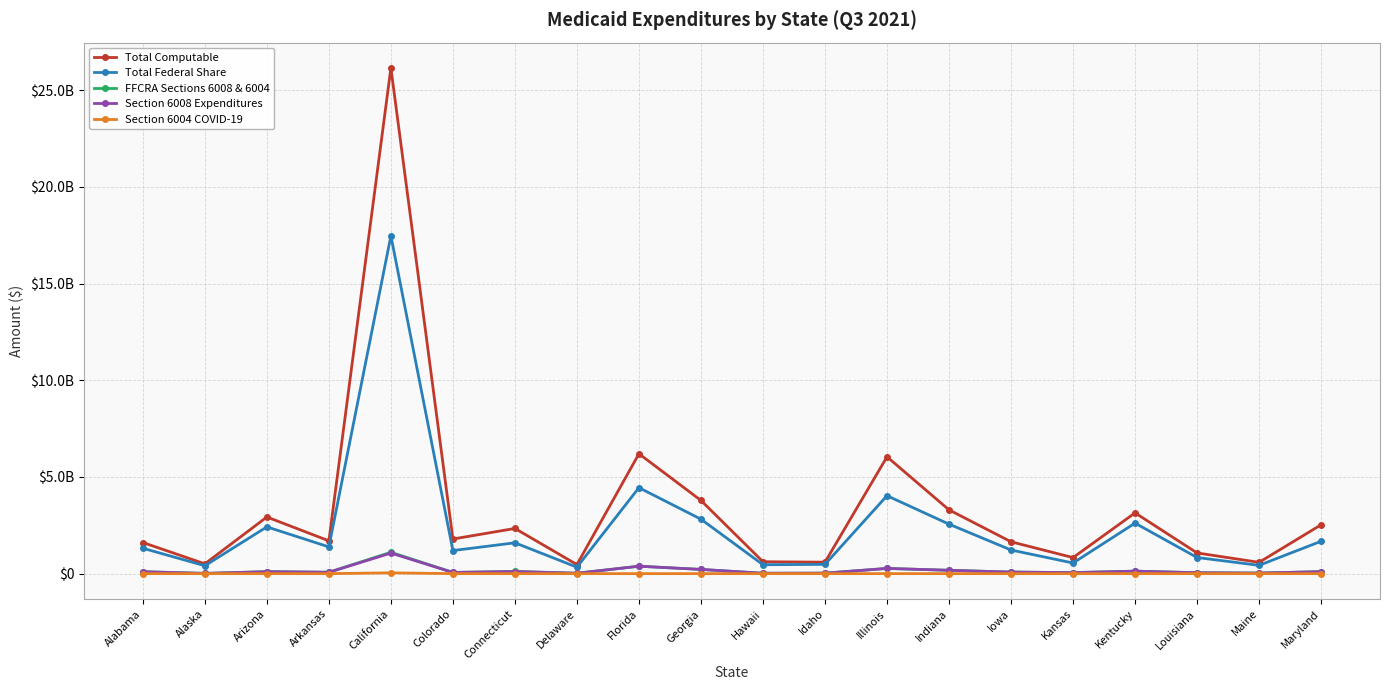

What are all the series names shown in the legend?

Total Computable, Total Federal Share, FFCRA Sections 6008 & 6004, Section 6008 Expenditures, Section 6004 COVID-19